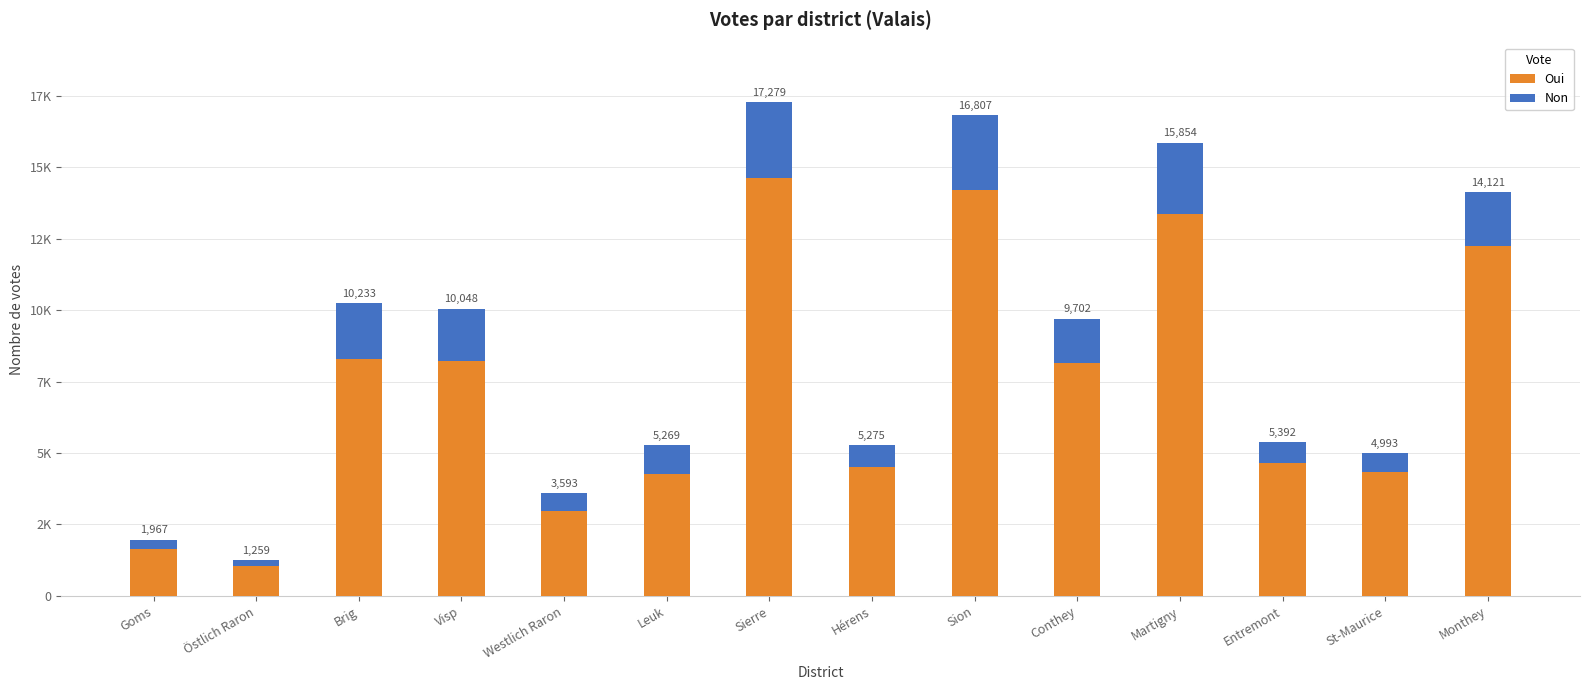

Which series has the largest total across all categories?

Oui